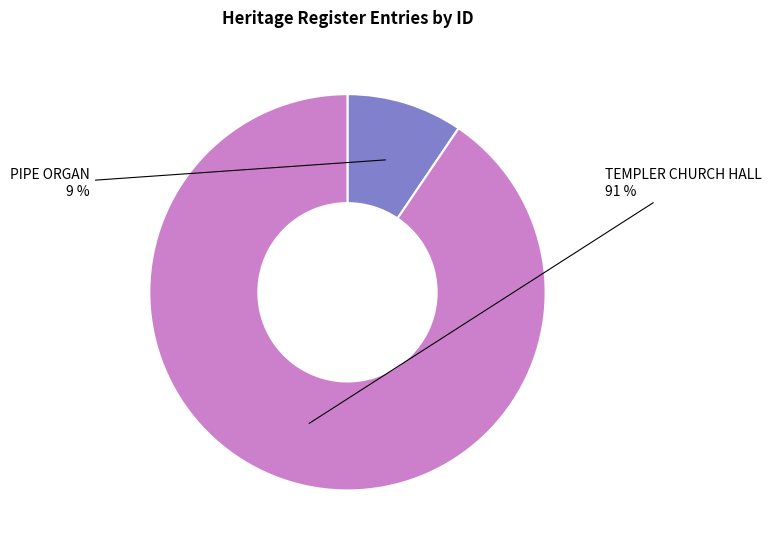

Combined, do TEMPLER CHURCH HALL and PIPE ORGAN account for over 50%?

Yes